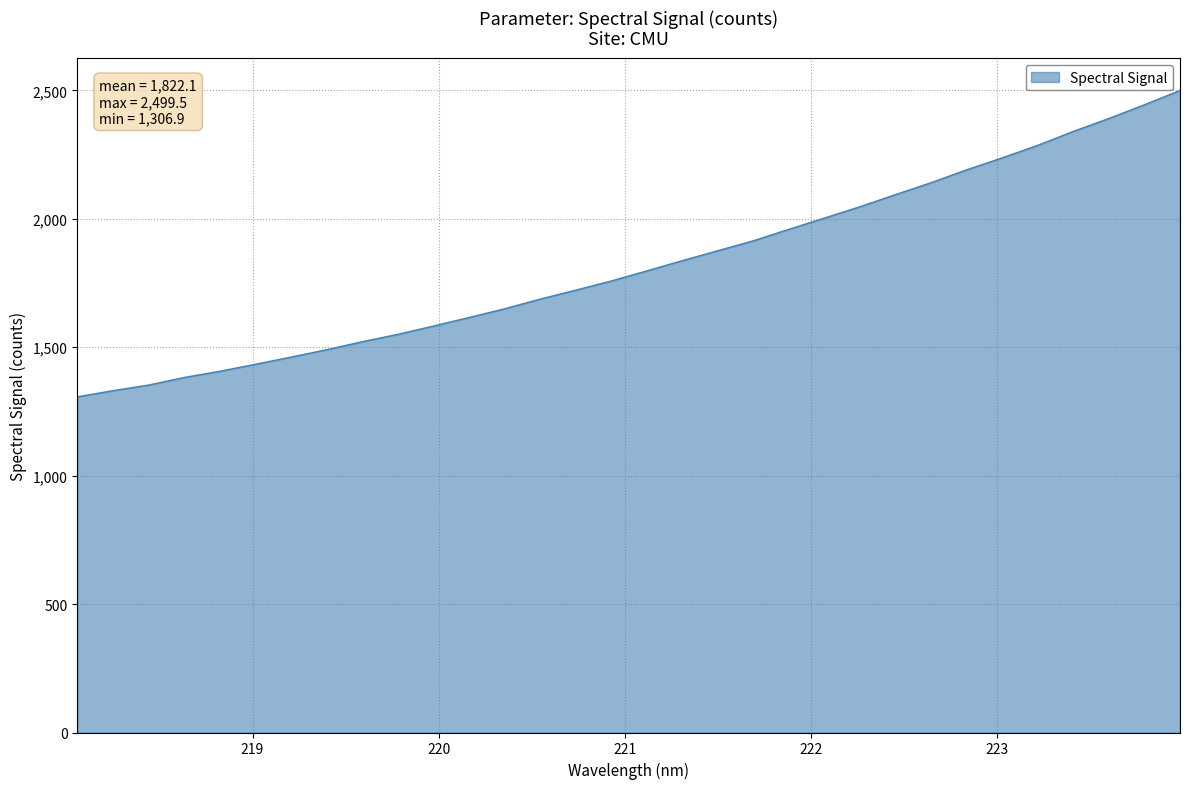

What is the smallest value displayed?

1306.9